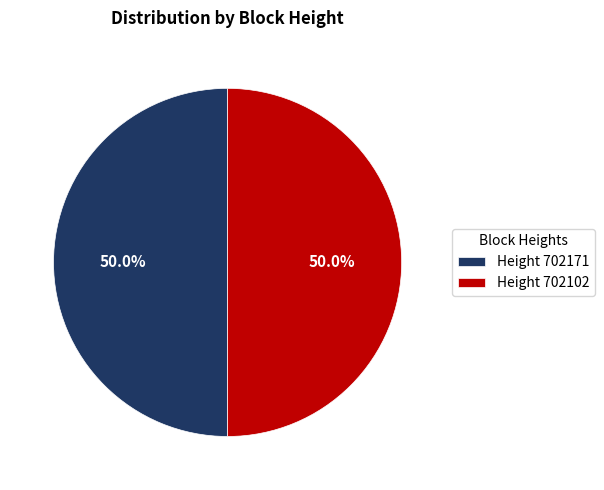

What is the ratio of the value at Height 702171 to the value at Height 702102?

1.0